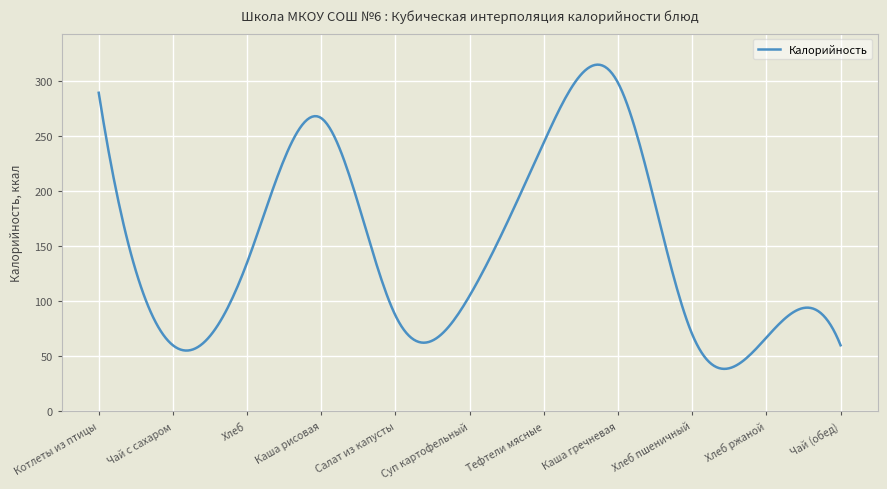

What is the difference between the maximum and minimum values?

275.9